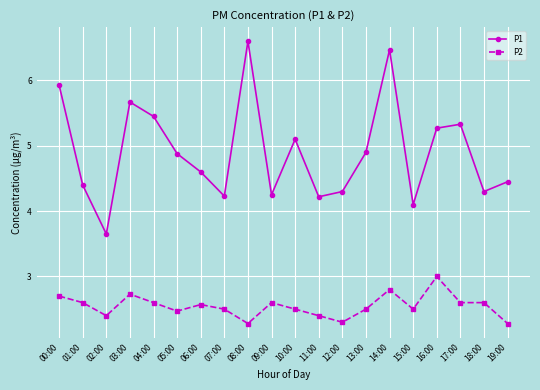

Does the chart display data point markers on the line(s)?

Yes